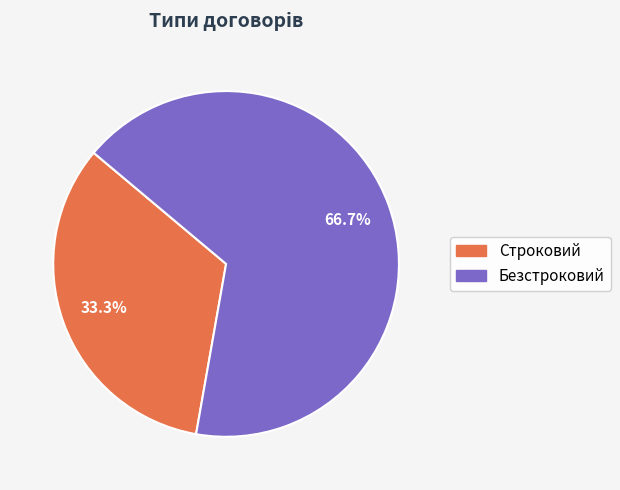

What is the smallest slice in the pie chart?

Строковий